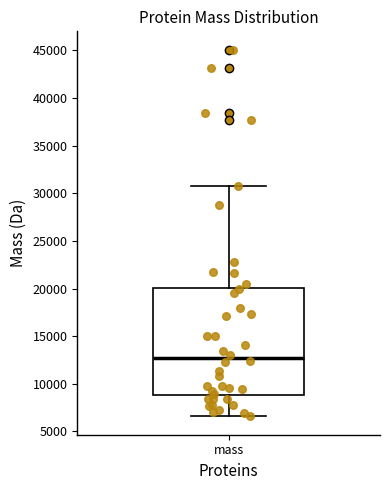

Where is the upper edge of the box for mass on the y-axis? The values are not printed on the chart, so give them approximately, as read against the axis.

20000